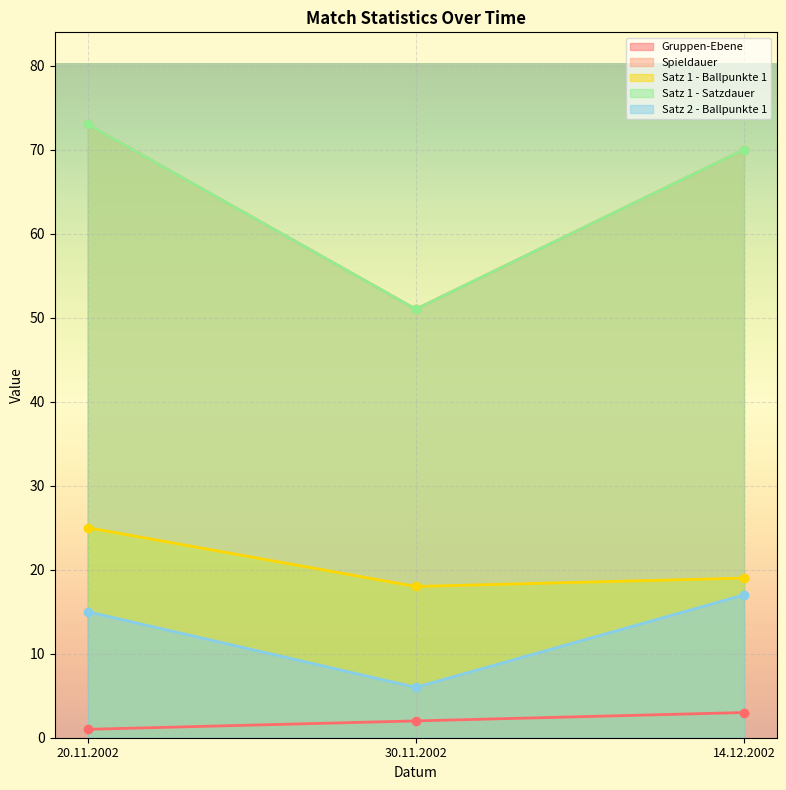

Between 20.11.2002 and 14.12.2002, which is larger?

14.12.2002